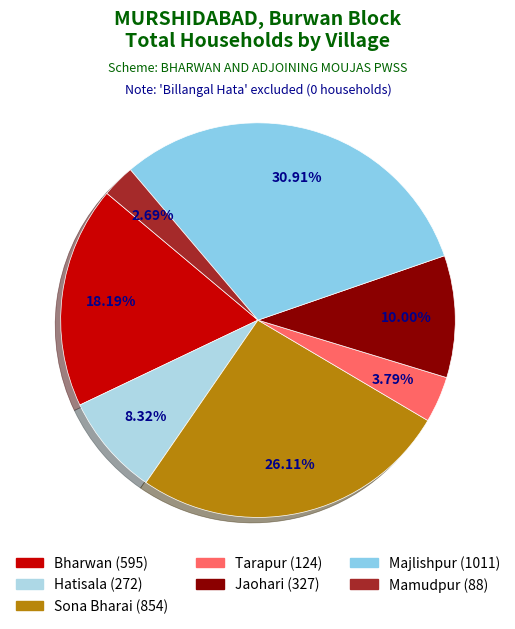

Count the number of slices in the pie.

7